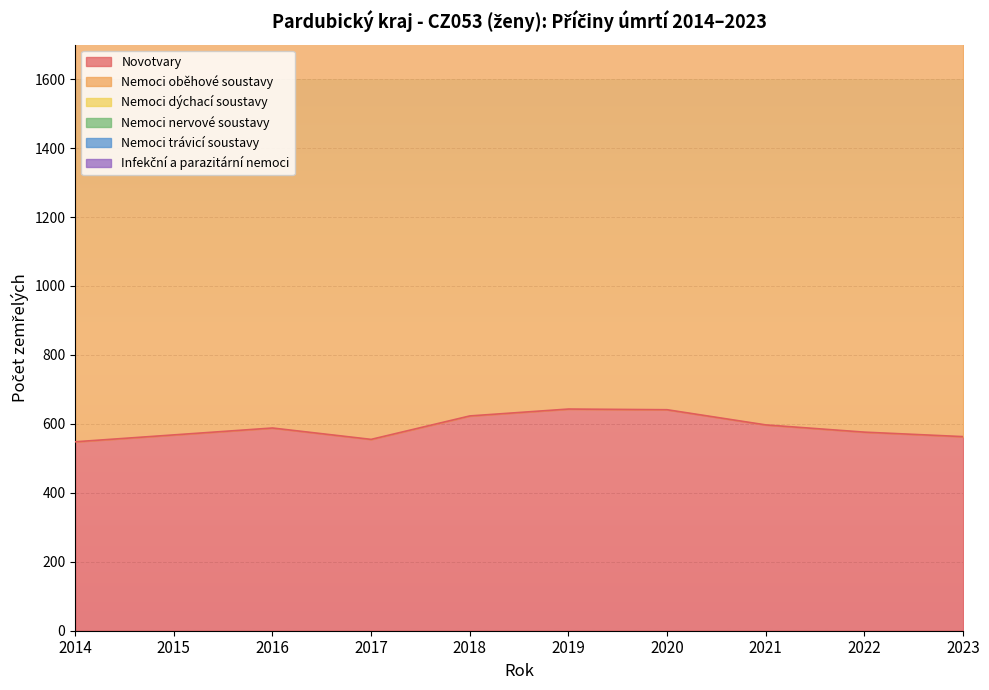

How many data points in Infekční a parazitární nemoci are above 53?

4